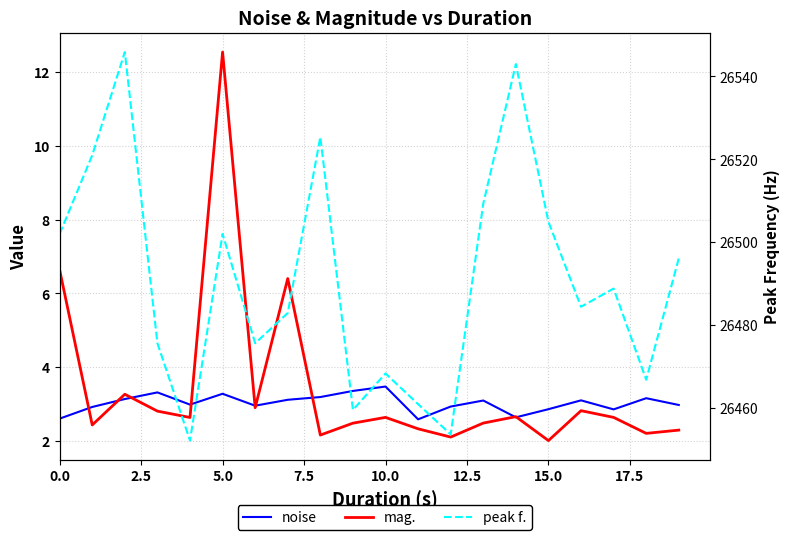

How many lines are shown in the chart?

3